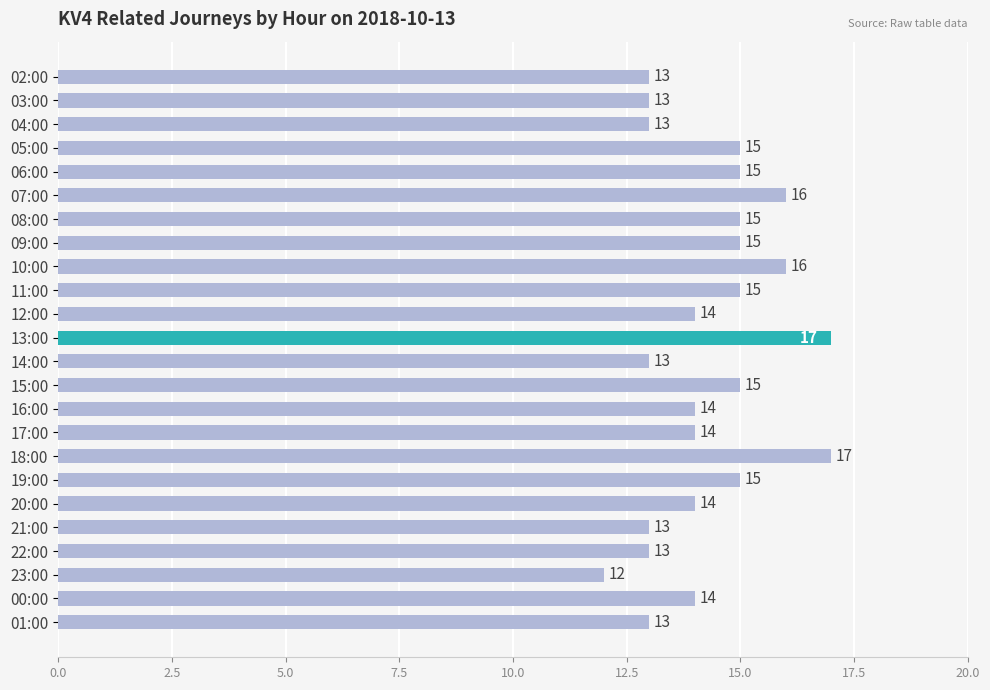

Count the values in the range 13 to 15.

19